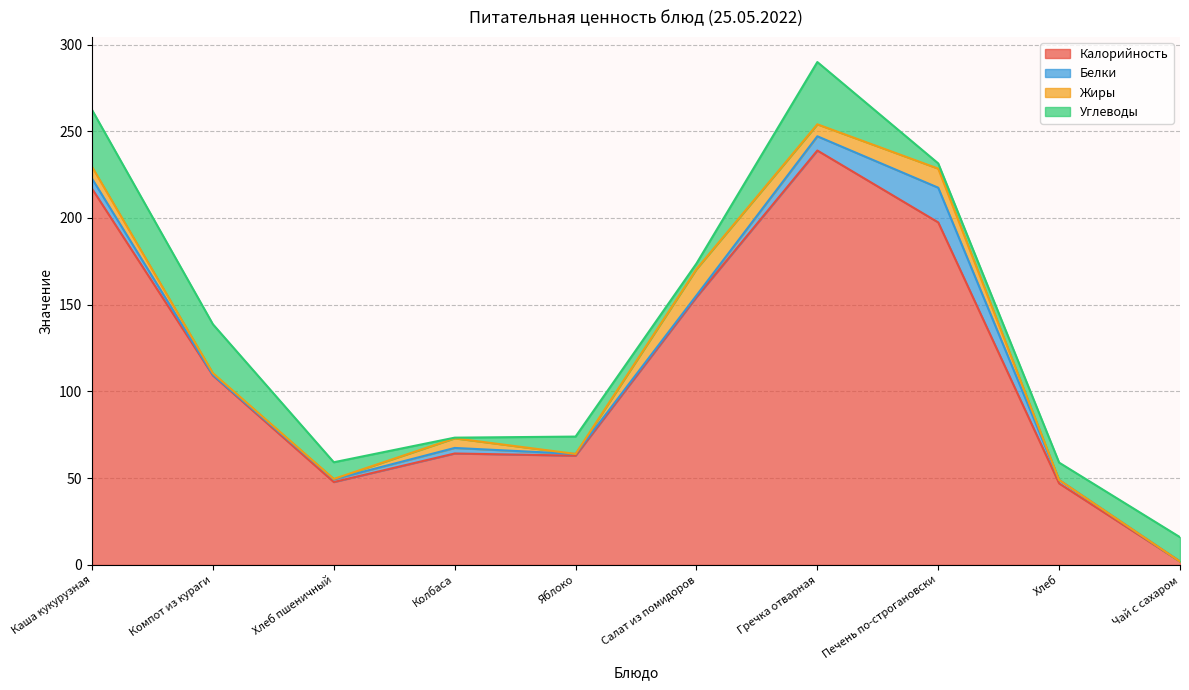

What is the maximum value for Белки?

20.0